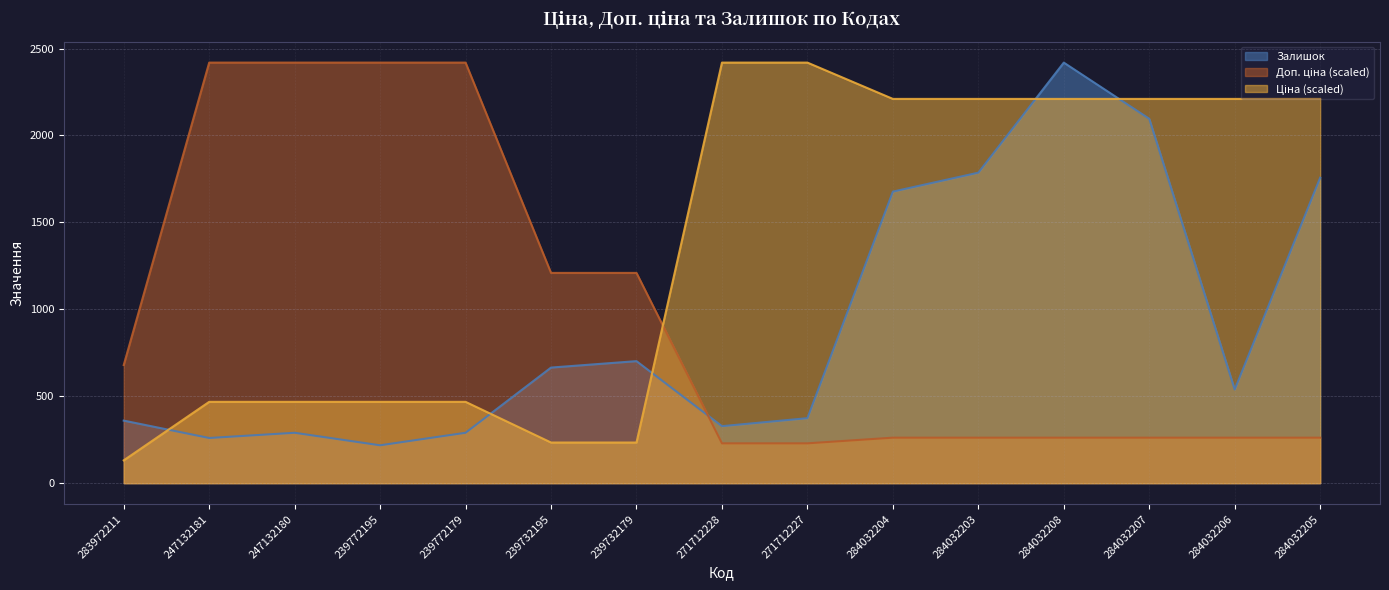

Which series ends up on top after the final intersection of Залишок and Ціна?

Ціна